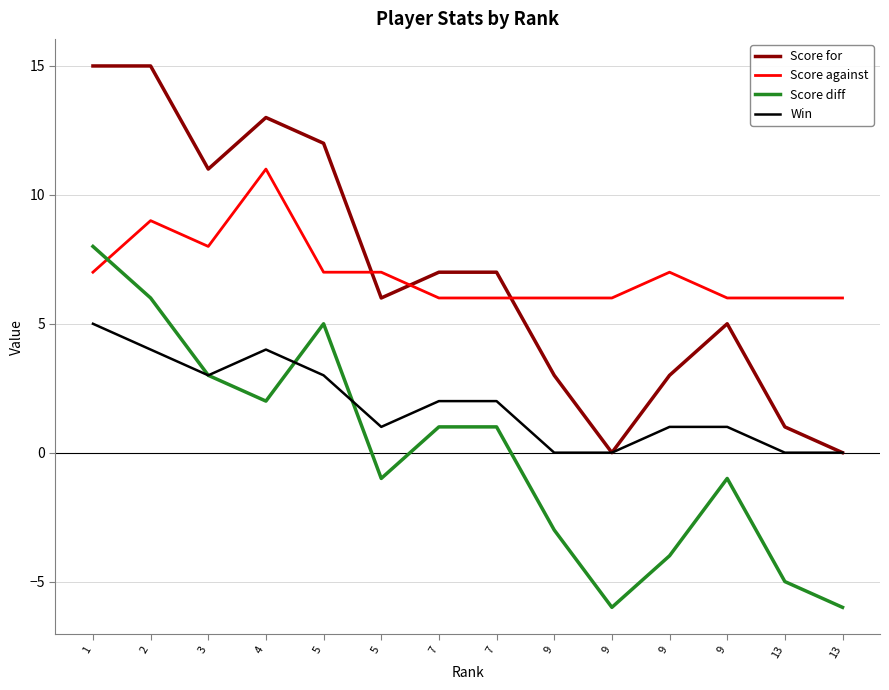

How many lines are shown in the chart?

4